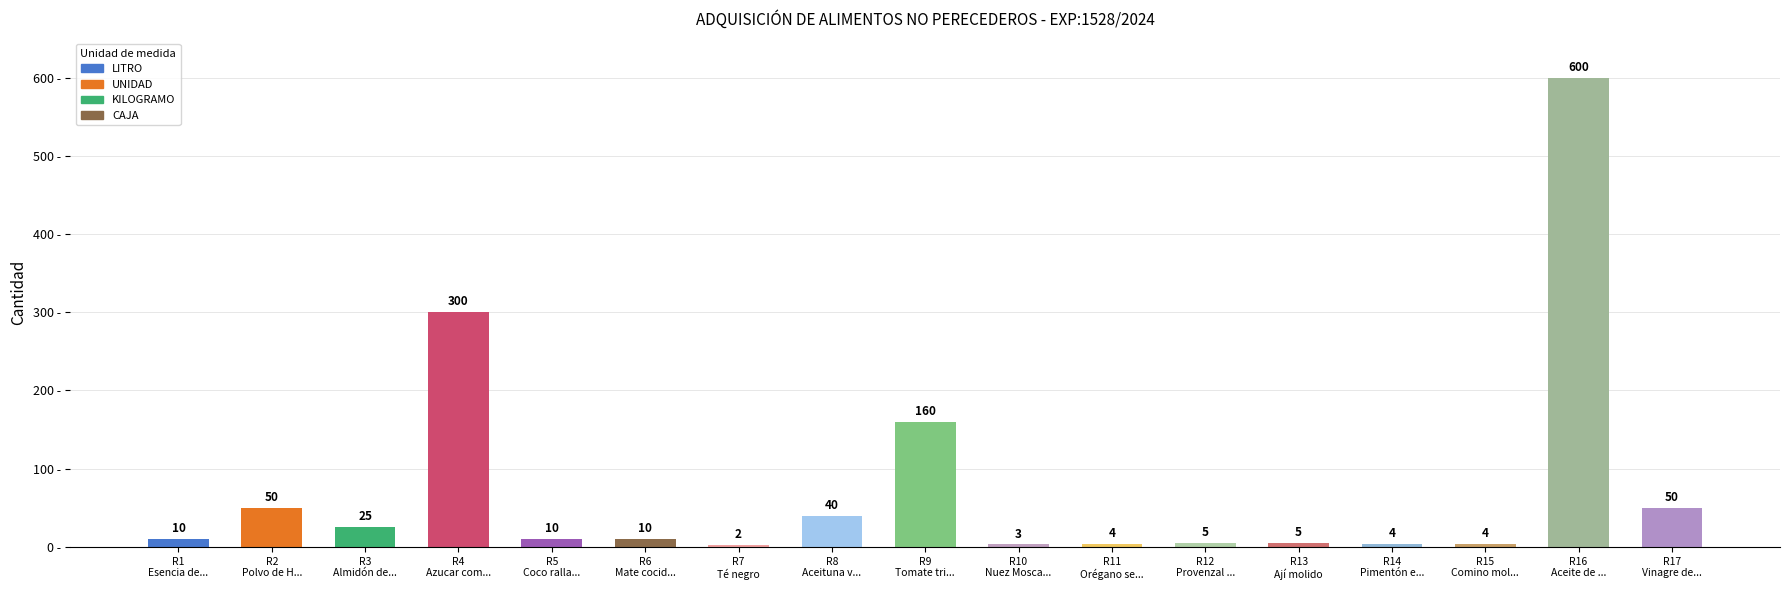

What is the label of the 11th bar from the left?

R11
Orégano se...